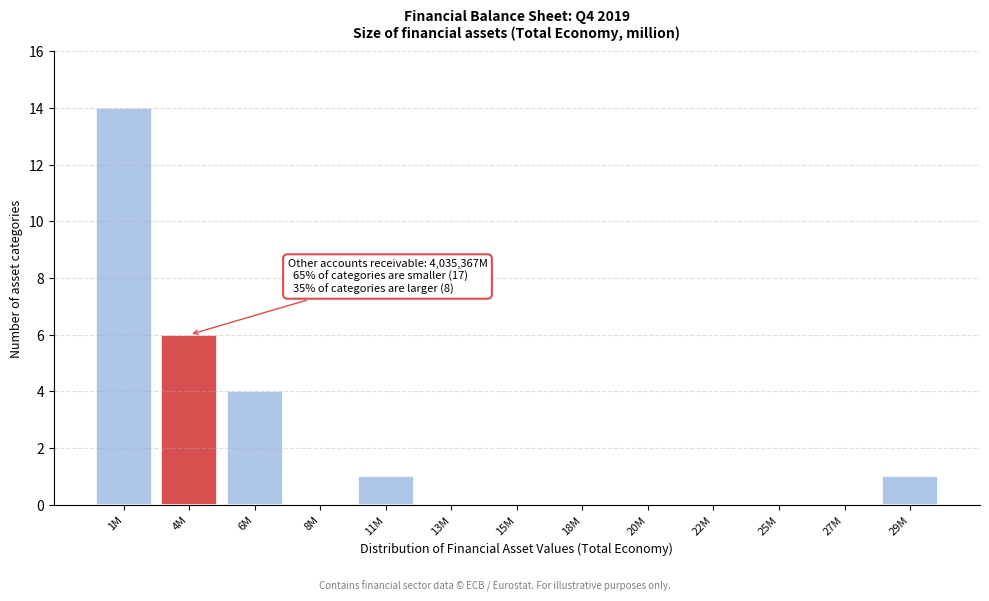

Reading left to right, transcribe all the data shown in this chart.

1M=14	4M=6	6M=4	8M=0	11M=1	13M=0	15M=0	18M=0	20M=0	22M=0	25M=0	27M=0	29M=1